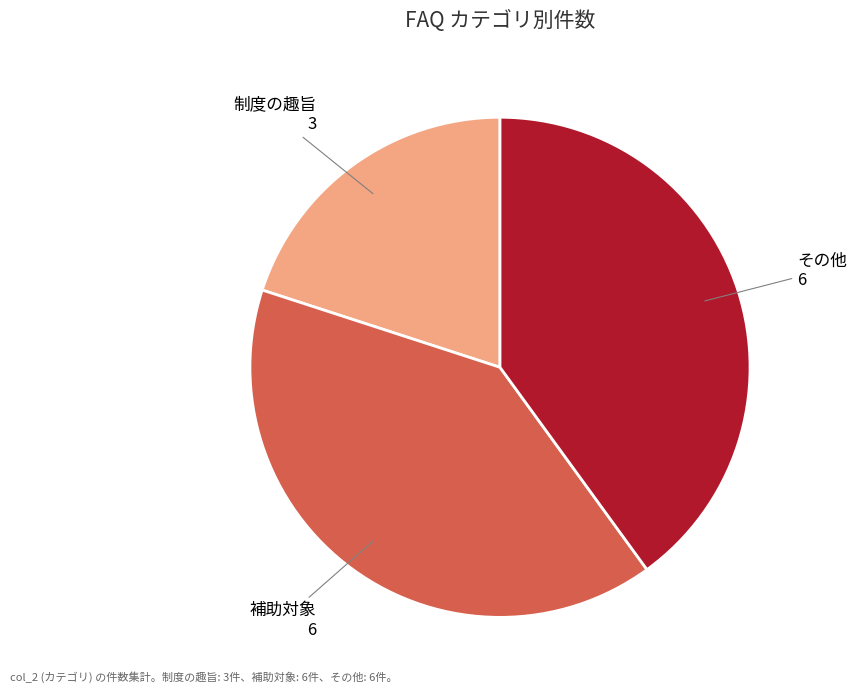

Is there a majority slice in this chart?

No